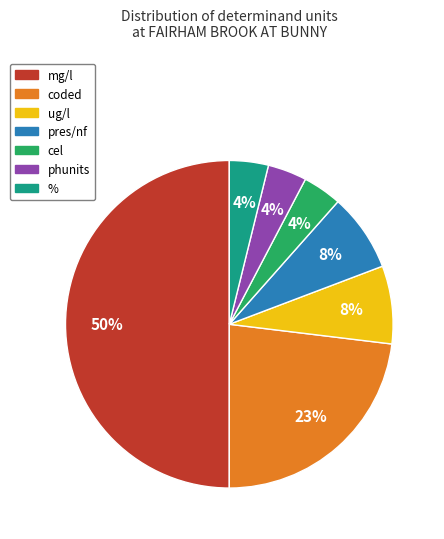

To the nearest percent, what is the average slice percentage?

14%